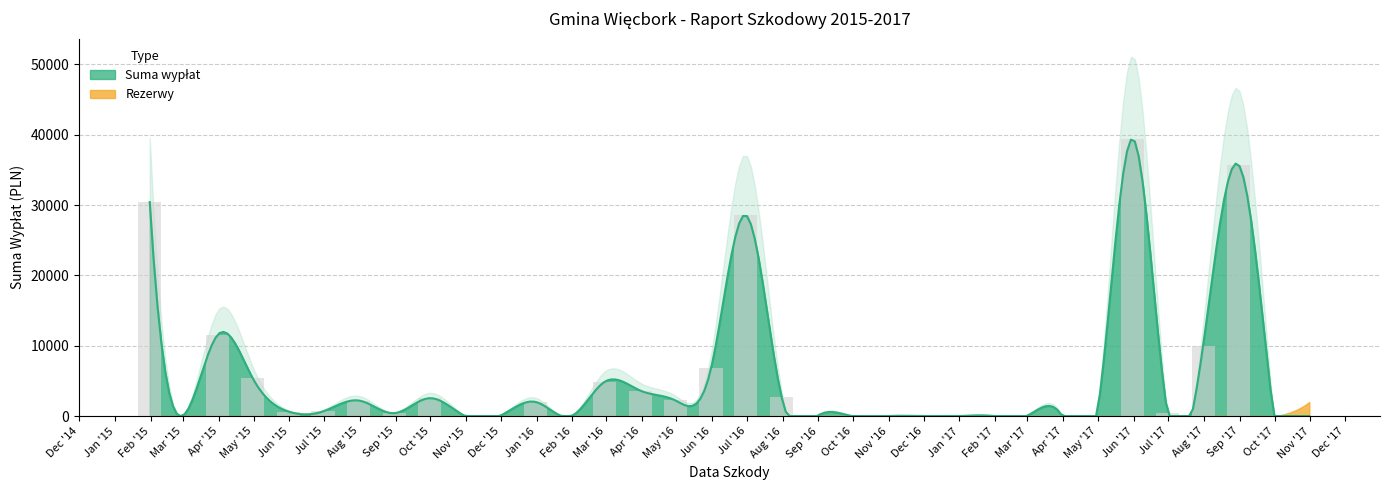

How many groups of bars are there?

34